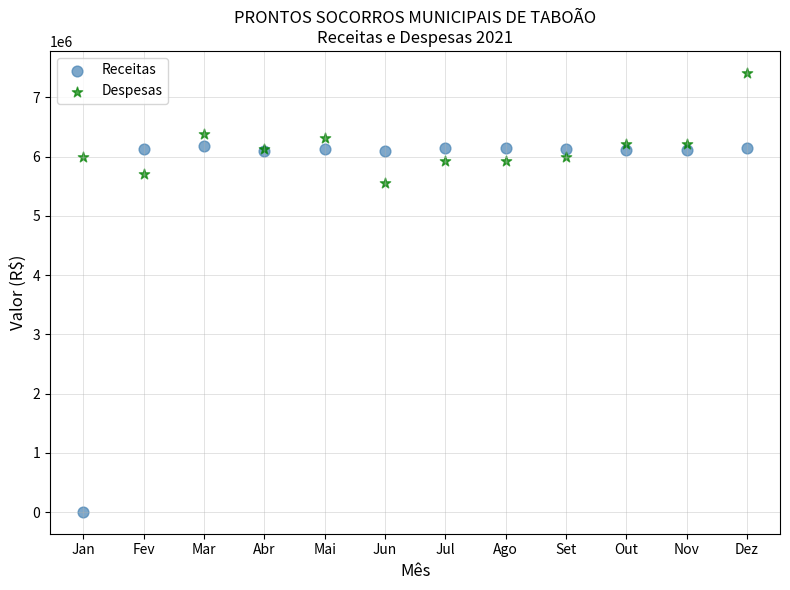

Which series contains the lowest Y value?

Receitas